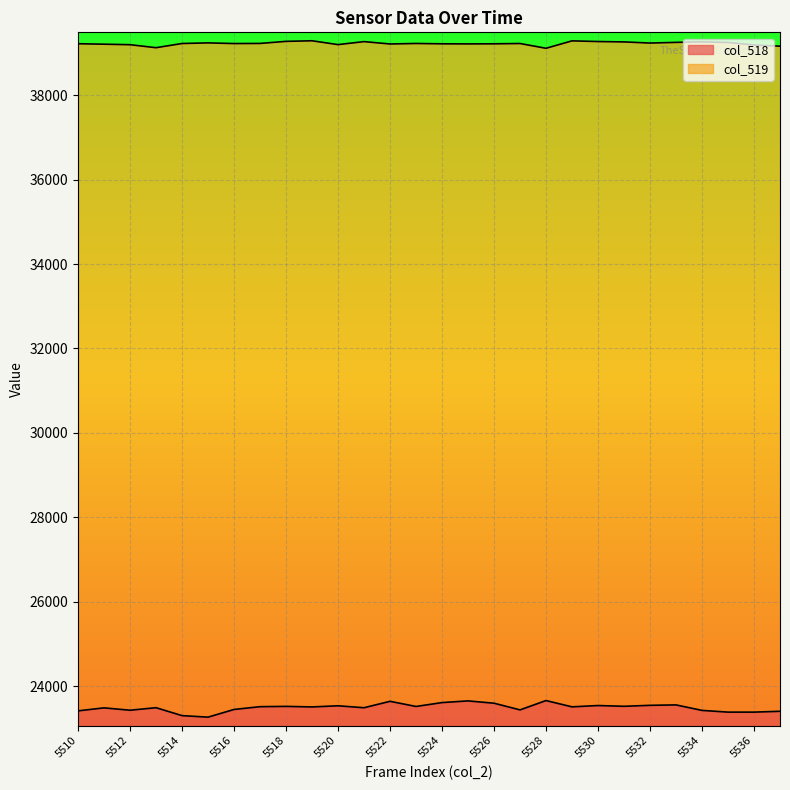

Count the number of data series in this chart.

2